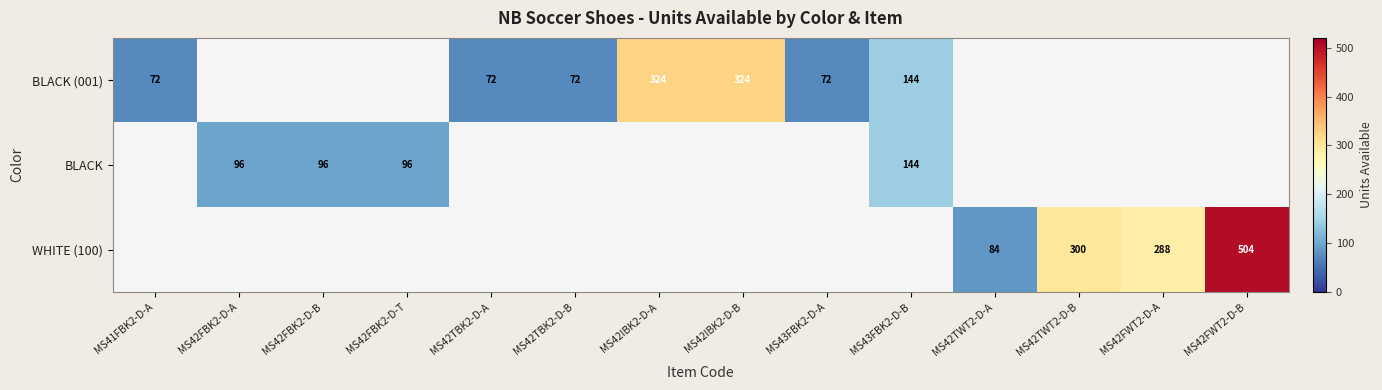

What is the sum of the BLACK (001) values at MS42IBK2-D-A and MS42TBK2-D-A?

396